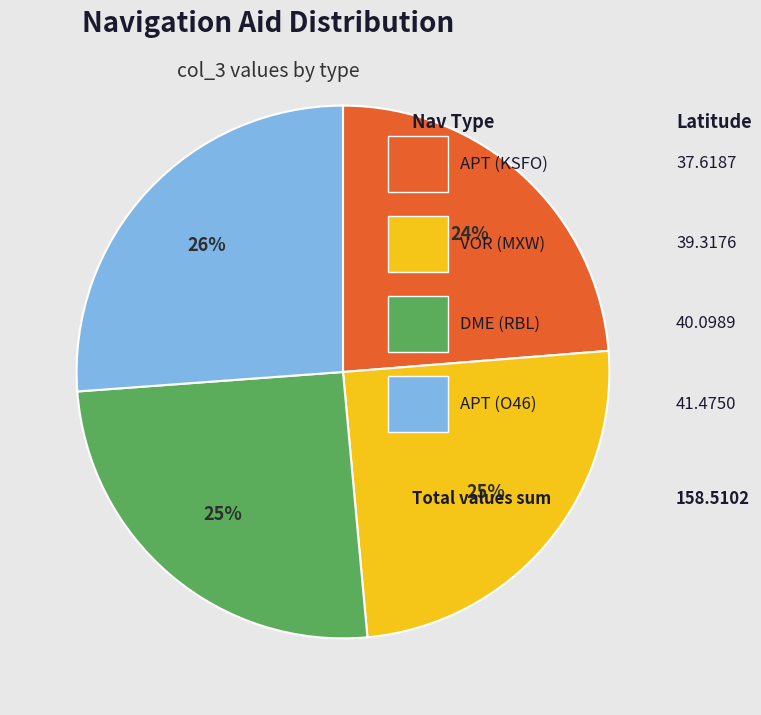

Is there a majority slice in this chart?

No